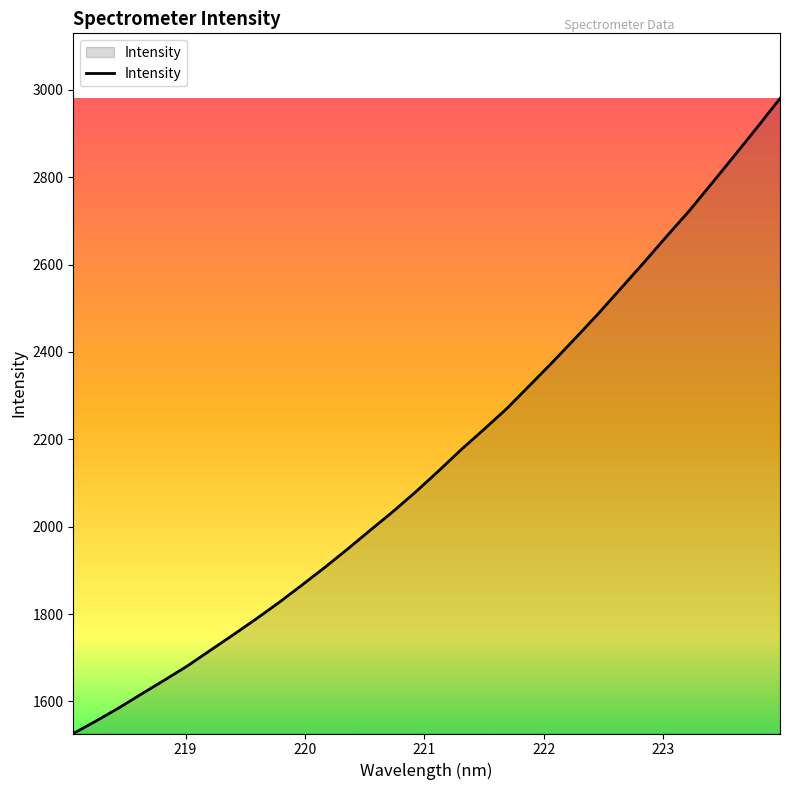

What is the maximum value shown in the chart?

2980.1